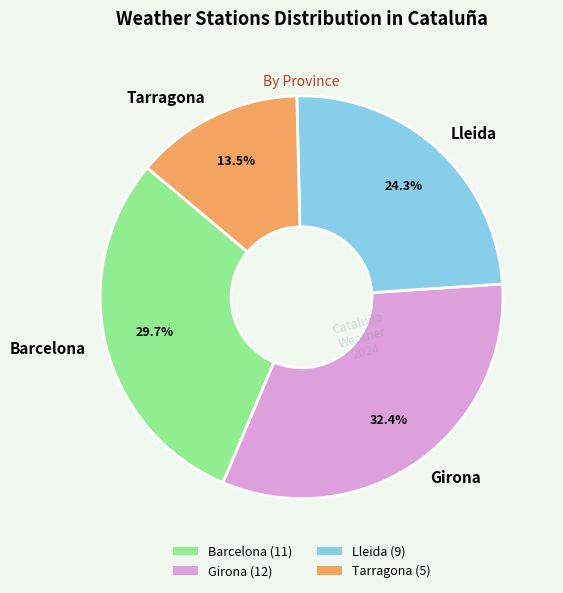

Rank the categories by value from highest to lowest.

Girona, Barcelona, Lleida, Tarragona